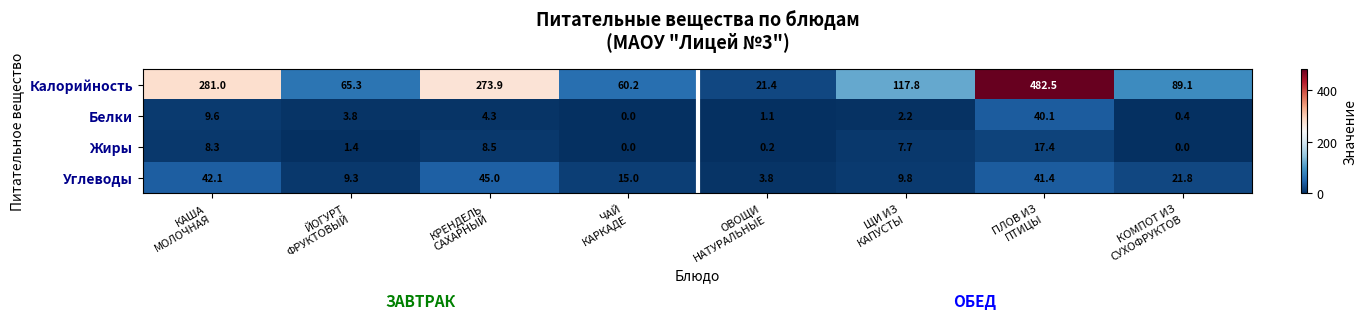

At how many categories does at least one series exceed 28?

7